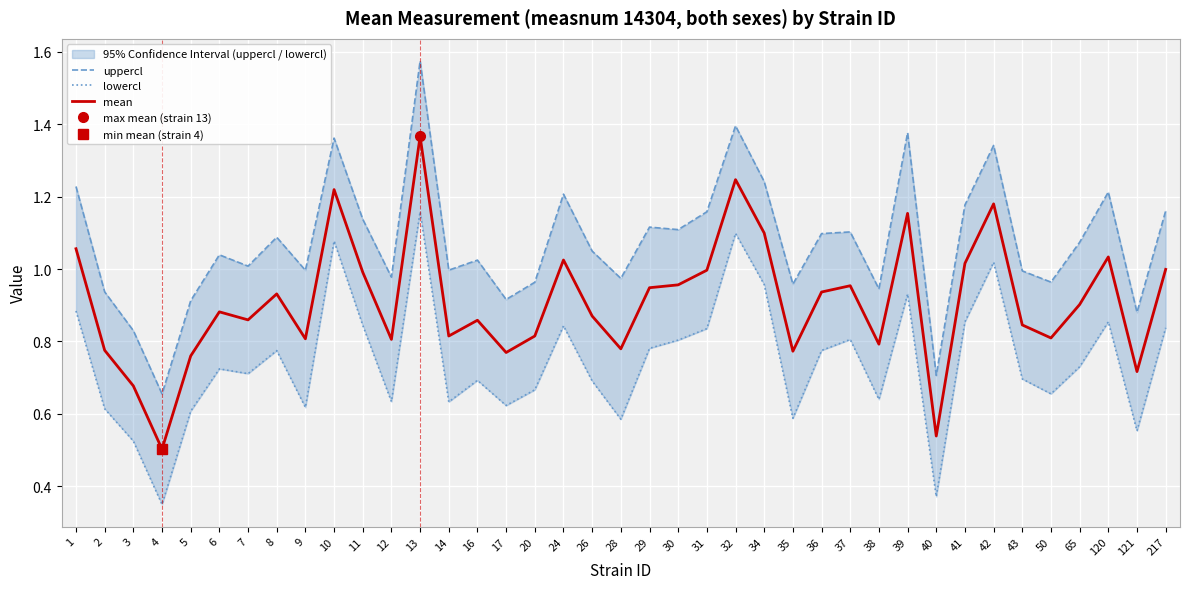

In uppercl, how many points are lower than both neighbors (excluding endpoints)?

13